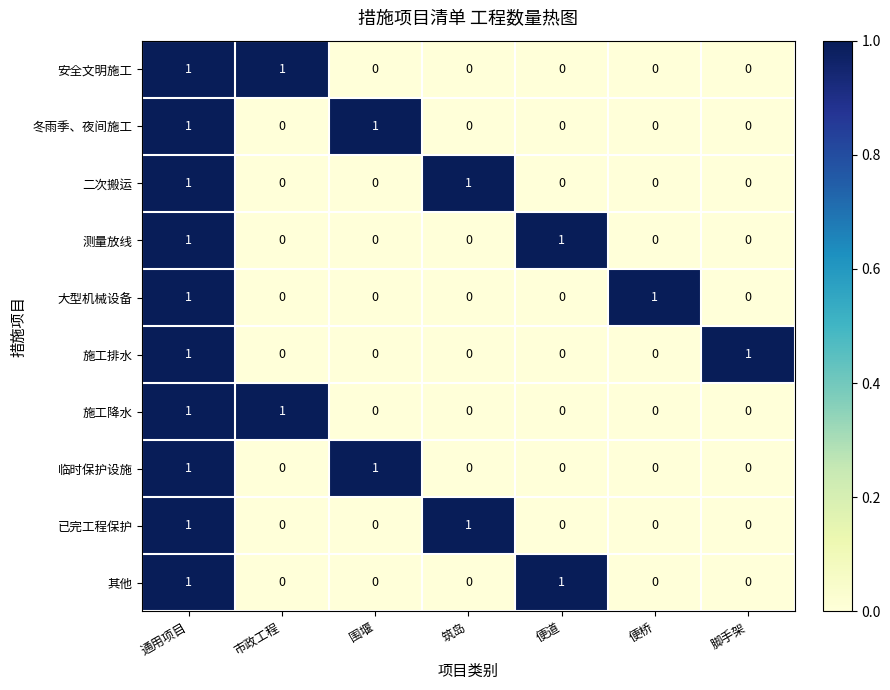

What is the difference between the highest and lowest values at 便道?

1